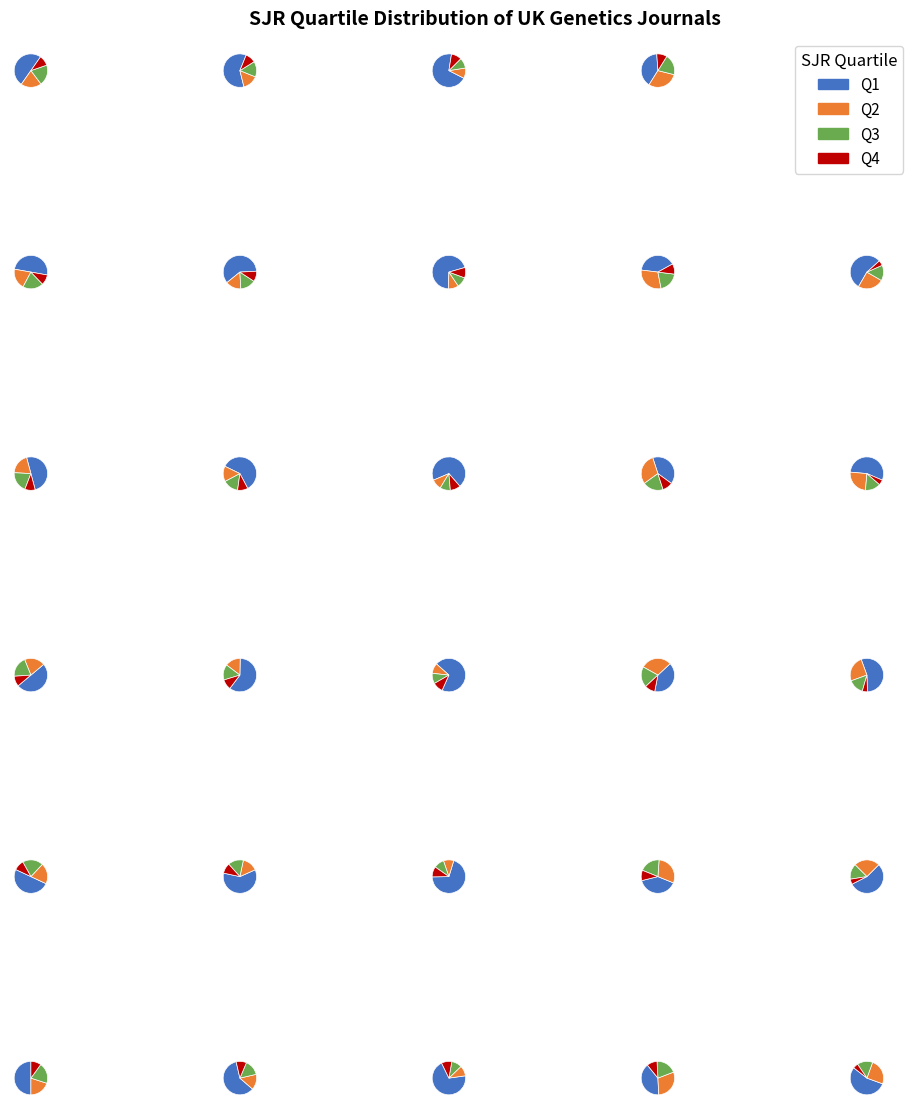

Does any single category account for the majority?

No